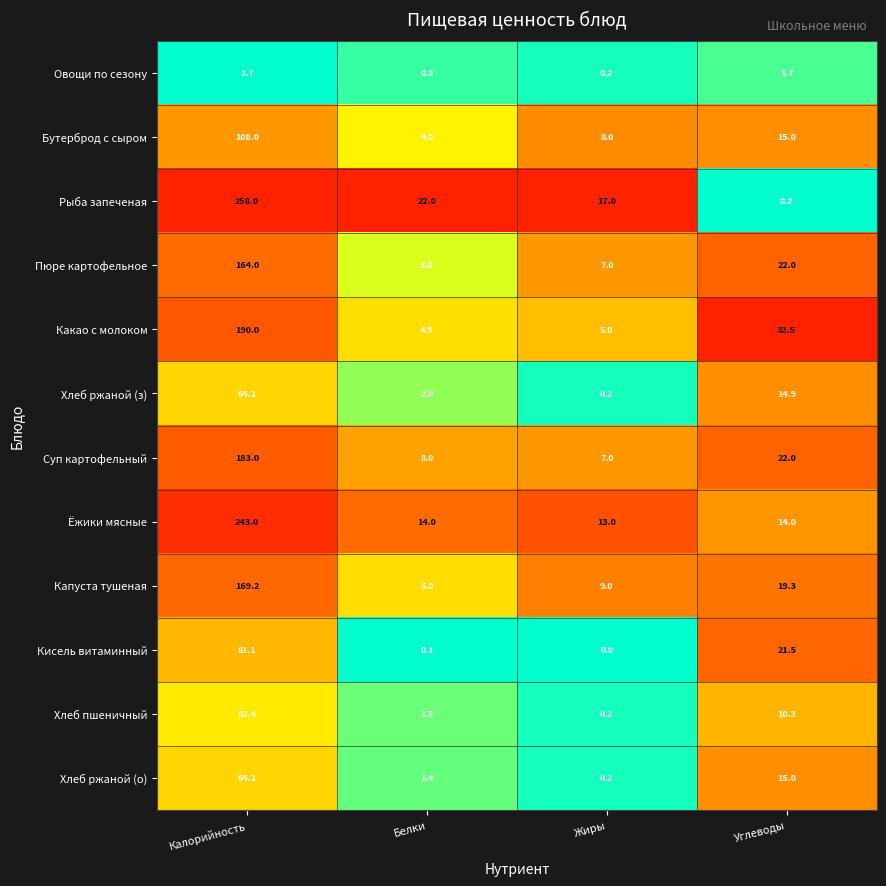

List the labels in order of Хлеб ржаной (з) value, largest first.

Калорийность, Углеводы, Белки, Жиры